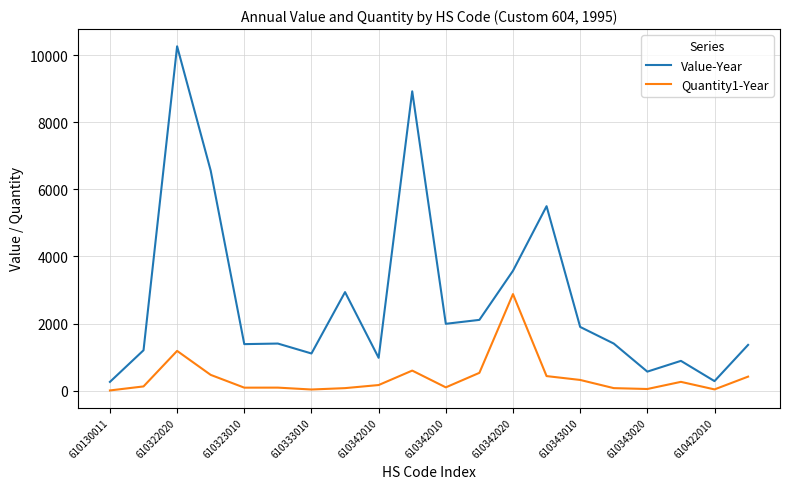

What is the highest value of the Value-Year series?

10266